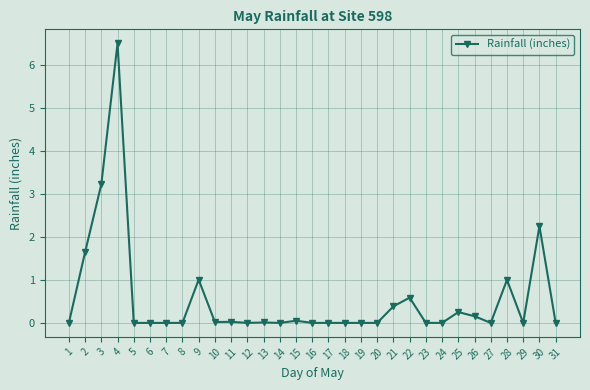

Does the chart display data point markers on the line(s)?

Yes